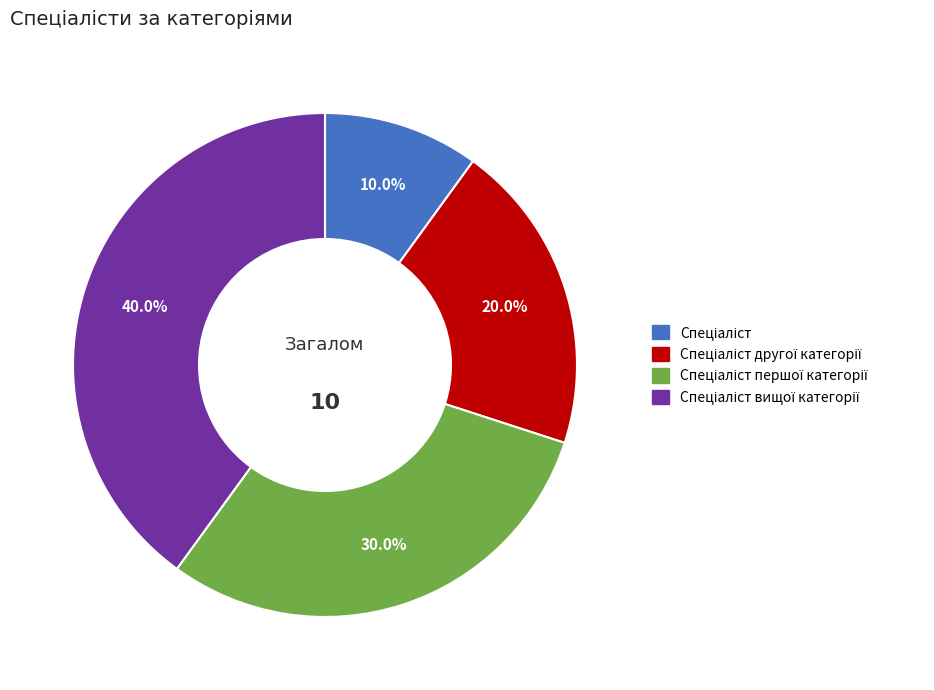

Is there a majority slice in this chart?

No